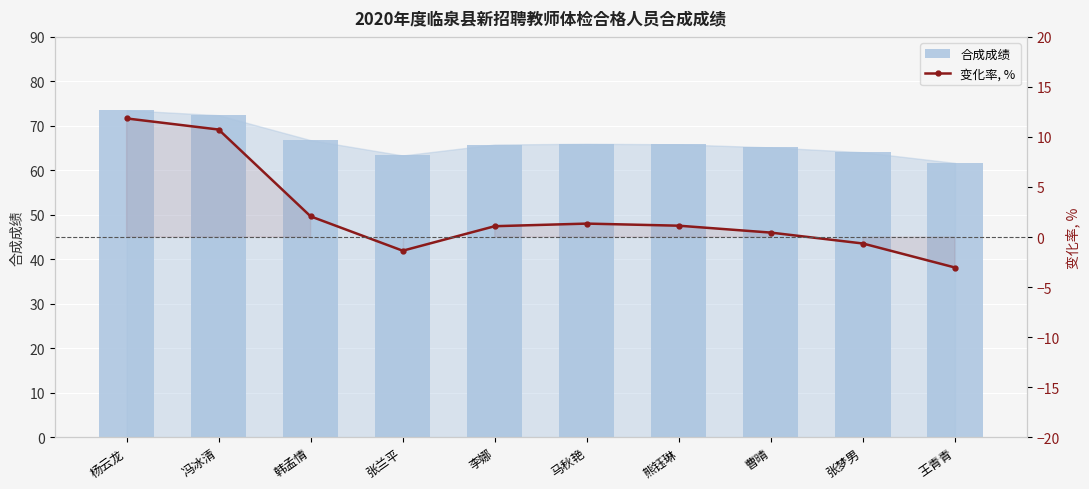

Which has a higher value, 王青青 or 韩孟情?

韩孟情